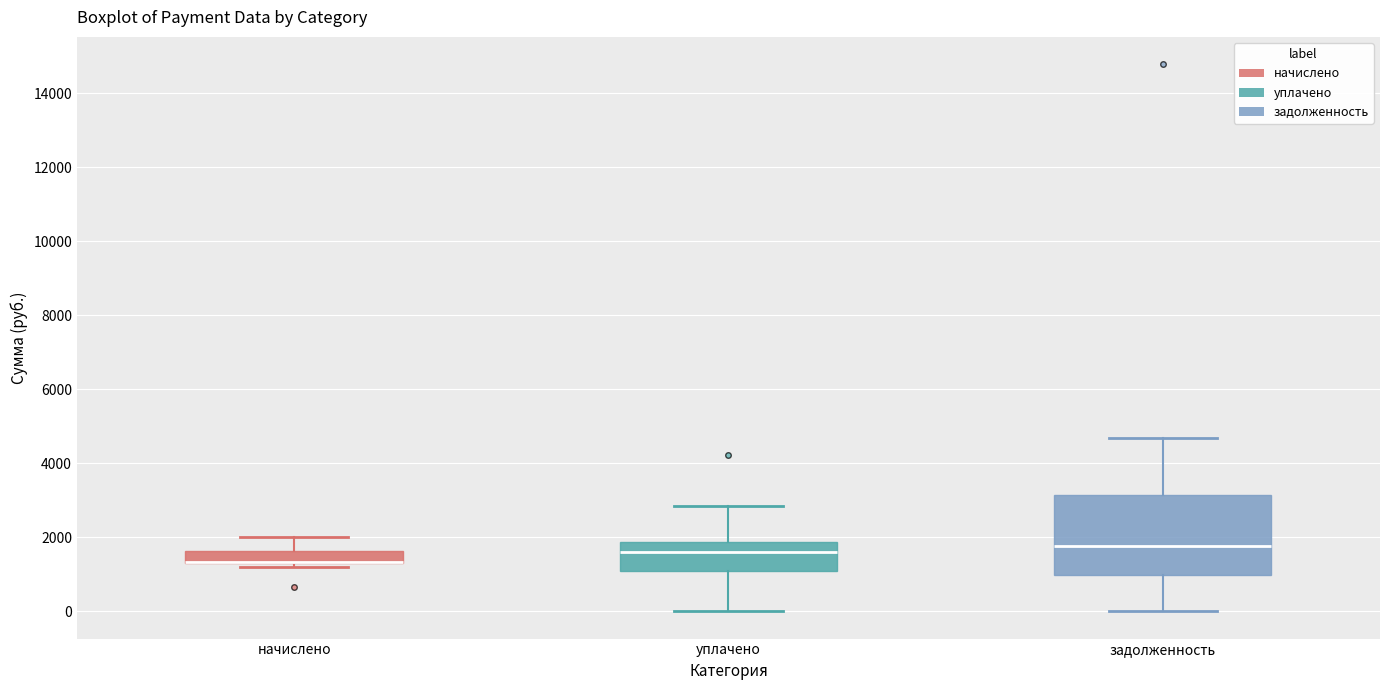

Comparing the boxes themselves (not the whiskers), which one is the tallest?

задолженность